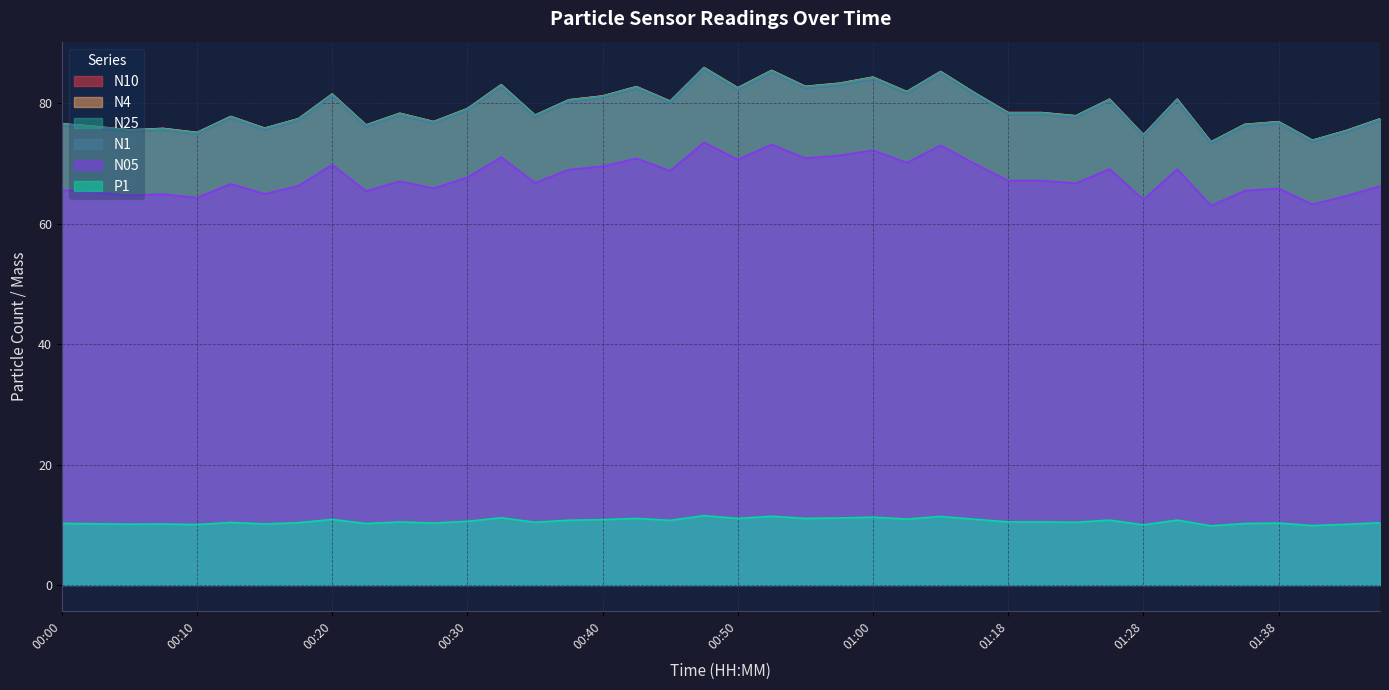

Reading left to right, extract all data points from this chart.

N10: 76.6	76.2	75.6	75.8	75.2	77.8	75.9	77.5	81.6	76.4	78.4	77.0	79.1	83.1	78.0	80.6	81.2	82.8	80.4	86.0	82.6	85.5	82.8	83.3	84.4	82.0	85.3	81.8	78.5	78.5	78.0	80.7	74.8	80.7	73.6	76.5	77.0	73.9	75.5	77.4
N4: 76.6	76.2	75.6	75.8	75.2	77.8	75.9	77.4	81.5	76.4	78.3	77.0	79.1	83.1	78.0	80.6	81.2	82.8	80.4	85.9	82.6	85.5	82.8	83.3	84.3	81.9	85.3	81.8	78.5	78.5	77.9	80.7	74.8	80.7	73.6	76.5	77.0	73.9	75.5	77.4
N25: 76.6	76.1	75.6	75.8	75.1	77.8	75.8	77.4	81.5	76.4	78.3	76.9	79.1	83.1	78.0	80.6	81.2	82.7	80.3	85.9	82.5	85.4	82.8	83.3	84.3	81.9	85.3	81.7	78.4	78.4	77.9	80.7	74.7	80.7	73.6	76.5	76.9	73.8	75.5	77.4
N1: 76.3	75.9	75.3	75.5	74.9	77.5	75.6	77.2	81.2	76.1	78.0	76.7	78.8	82.7	77.7	80.3	80.9	82.5	80.1	85.6	82.2	85.2	82.5	83.0	84.0	81.6	85.0	81.5	78.2	78.2	77.6	80.4	74.5	80.4	73.3	76.2	76.7	73.6	75.2	77.1
N05: 65.6	65.2	64.7	64.9	64.3	66.6	65.0	66.3	69.8	65.4	67.1	65.9	67.7	71.1	66.8	69.0	69.5	70.9	68.8	73.5	70.7	73.2	70.9	71.3	72.2	70.2	73.0	70.0	67.2	67.2	66.7	69.1	64.0	69.1	63.0	65.5	65.9	63.2	64.6	66.3
P1: 10.2	10.2	10.1	10.1	10.0	10.4	10.1	10.3	10.9	10.2	10.5	10.3	10.6	11.2	10.4	10.8	10.8	11.1	10.7	11.5	11.1	11.4	11.1	11.1	11.3	10.9	11.4	10.9	10.5	10.5	10.4	10.8	10.0	10.8	9.8	10.2	10.3	9.9	10.1	10.3